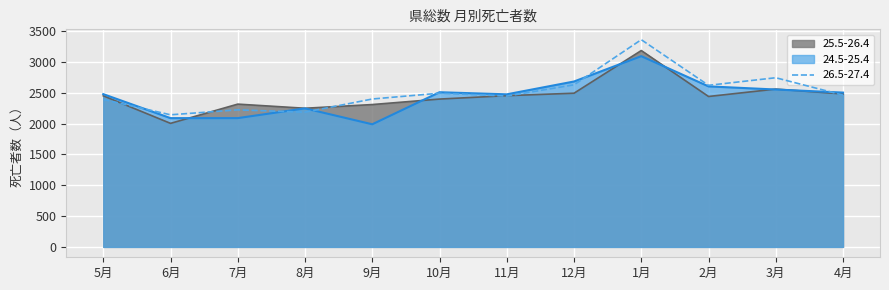

Rank the series at 4月 from highest to lowest value.

24.5-25.4, 25.5-26.4, 26.5-27.4